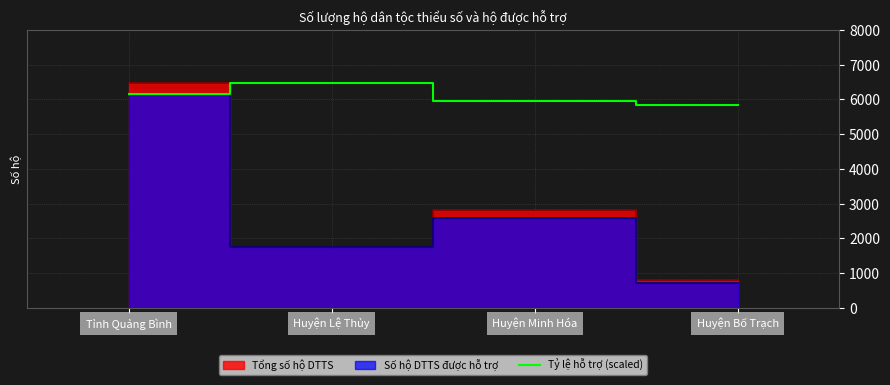

Where does the data first go above 6144?

Huyện Lệ Thủy